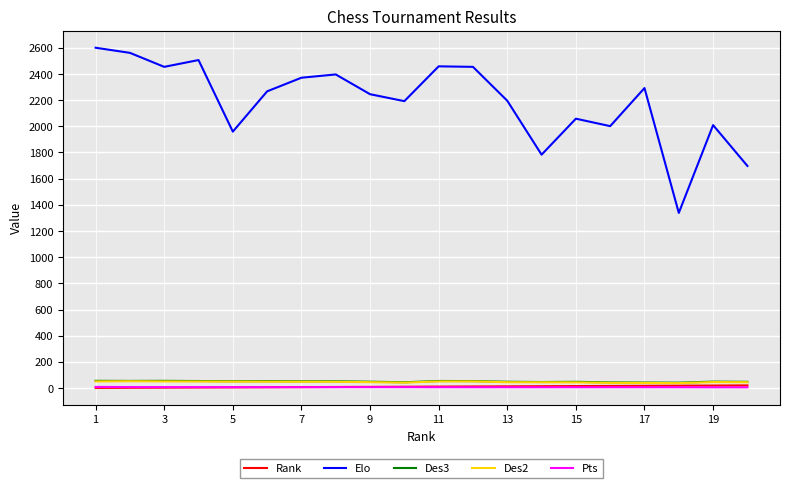

What is the maximum value shown in the chart?

2600.0